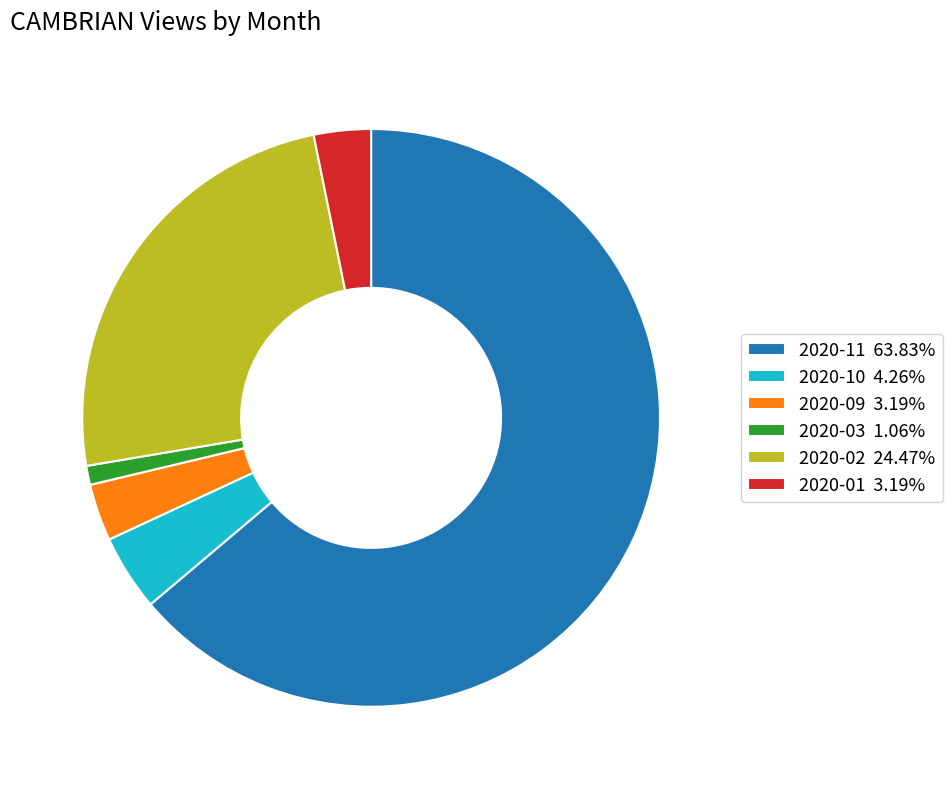

What is the ratio of the value at 2020-01 3.19% to the value at 2020-09 3.19%?

1.0